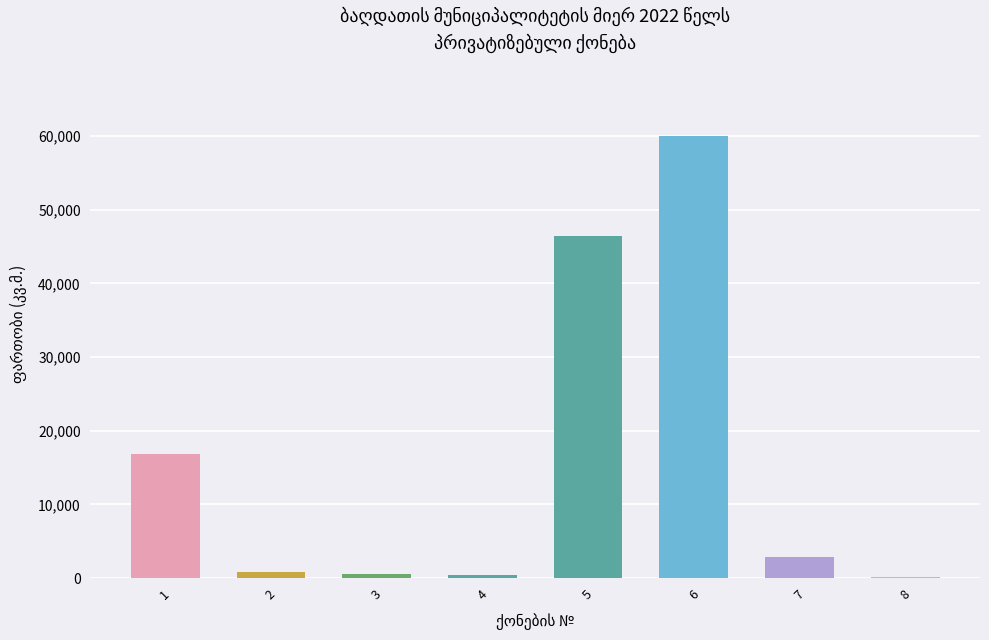

What is the difference between the values at 8 and 3?

408